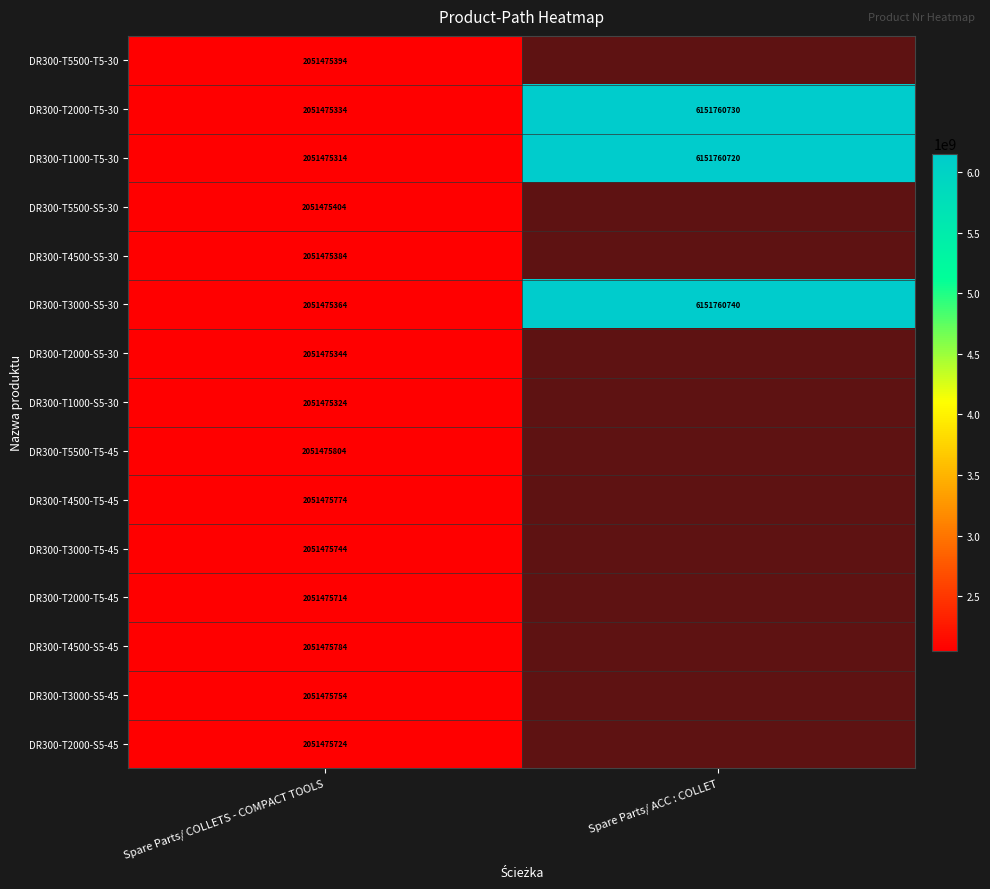

The DR300-T3000-S5-30 series shows 2051475364 at Spare Parts/ COLLETS - COMPACT TOOLS. True or false?

True